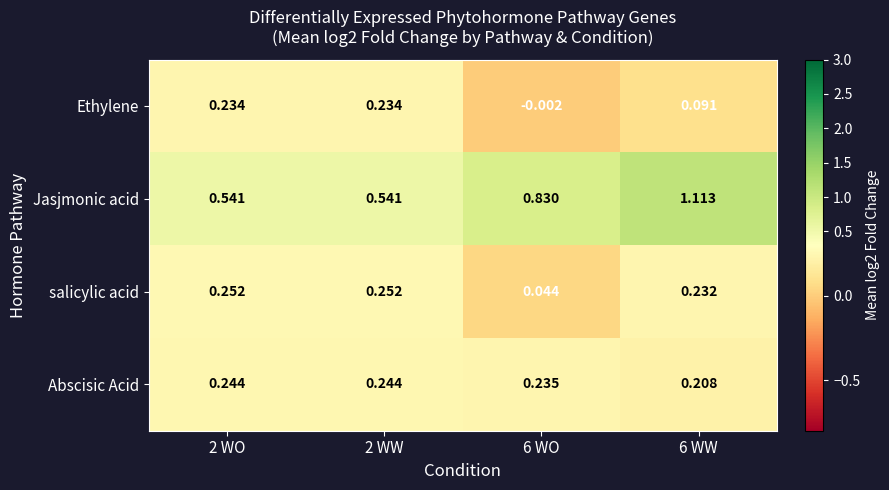

Which series has the largest range (max minus min)?

Jasjmonic acid